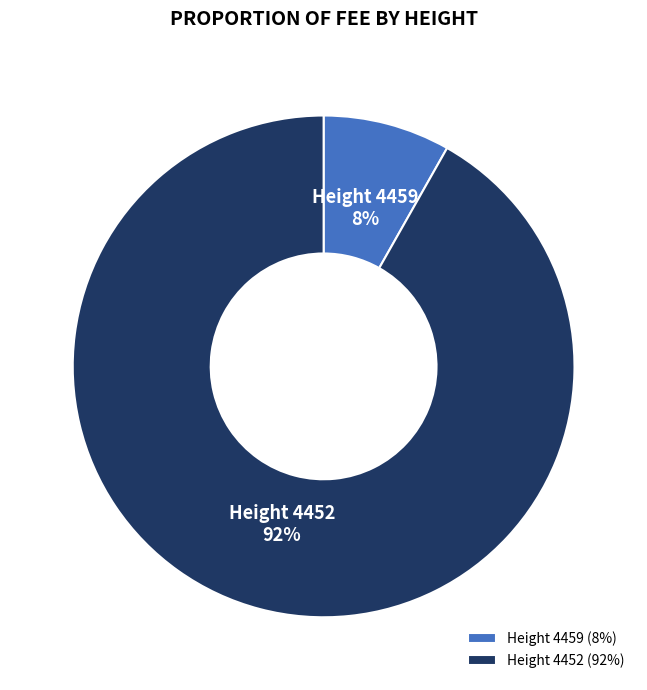

Rank the categories by value from highest to lowest.

Height 4452, Height 4459